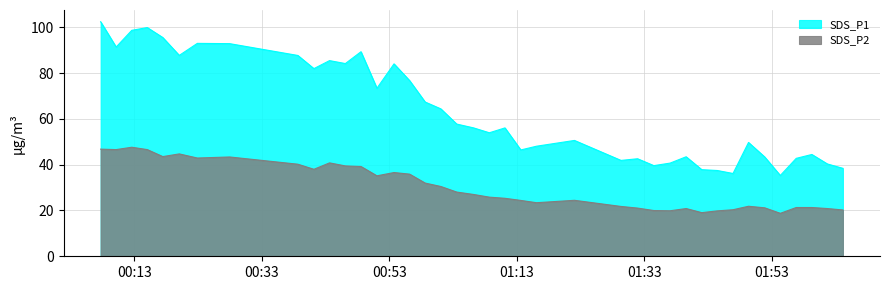

Which series changed the most between 2022/01/26 01:54:19 and 2022/01/26 01:59:16?

SDS_P1